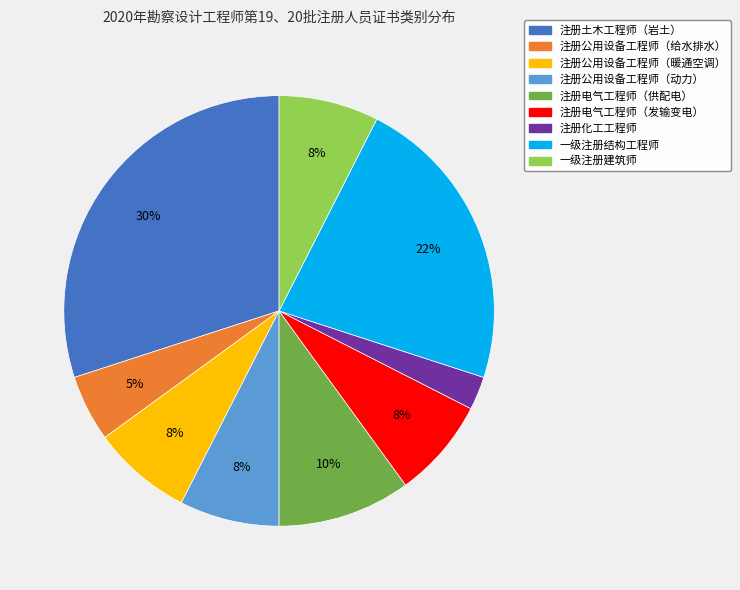

To the nearest percent, what is the difference between the 注册土木工程师（岩土） and 注册电气工程师（发输变电） slice percentages?

22%